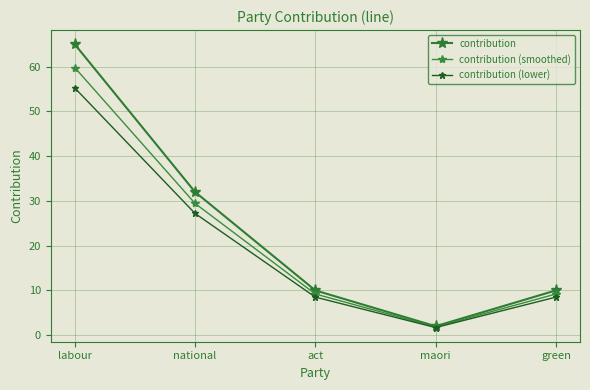

How many data points does each series have?

5